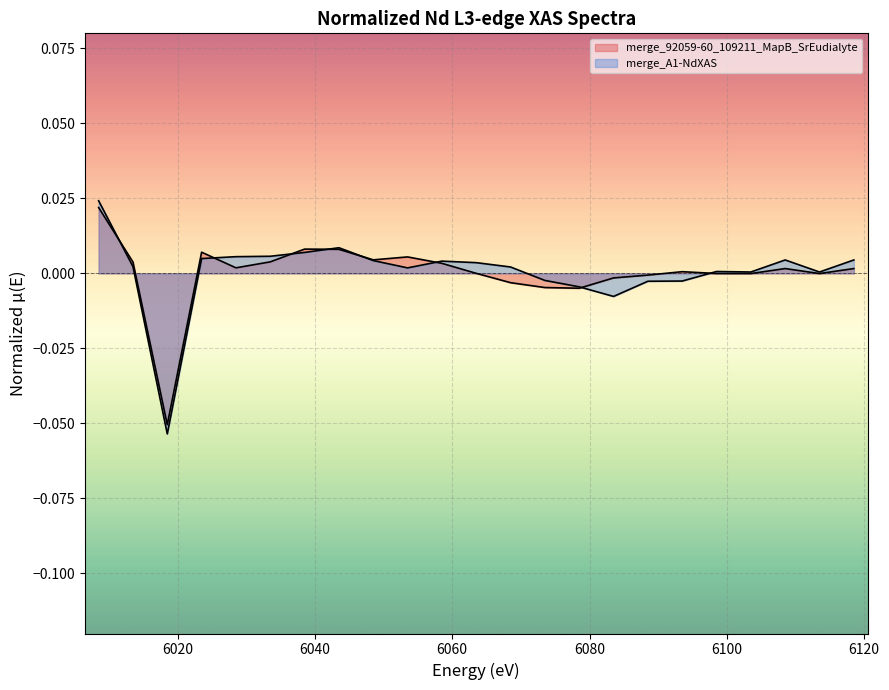

The merge_A1-NdXAS series shows 0.0 at 6068.4978. True or false?

False